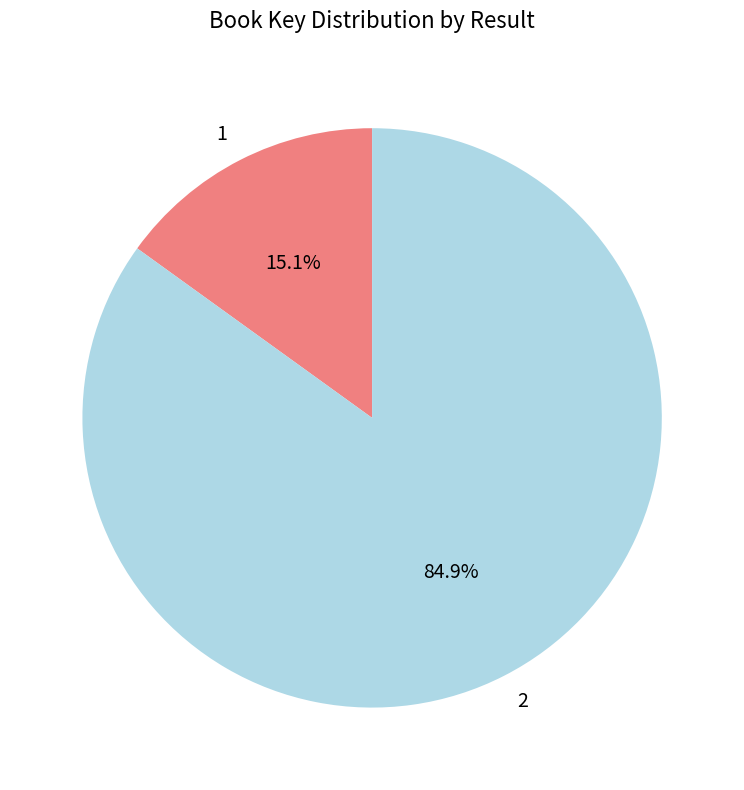

The 2 slice represents 76% of the pie. True or false?

False